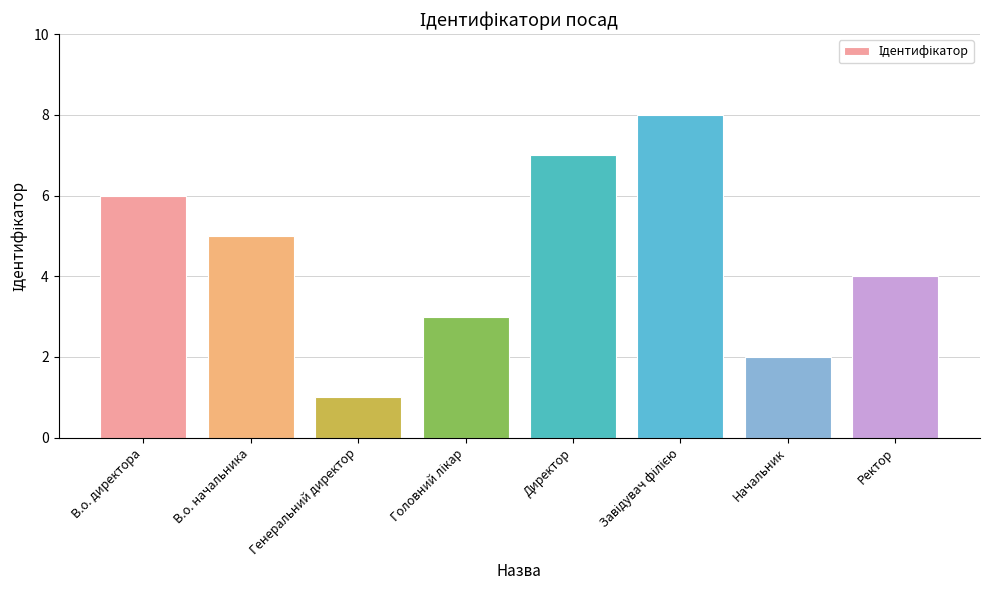

Does the chart contain stacked bars?

No